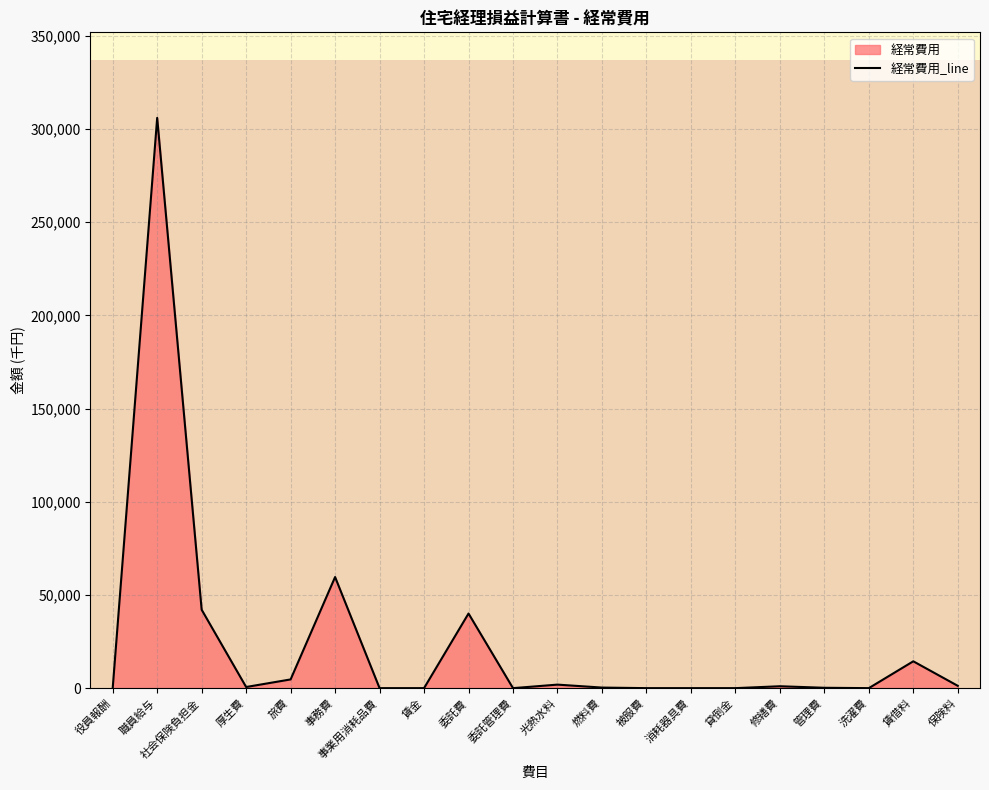

Which label corresponds to the smallest value in the chart?

事業用消耗品費